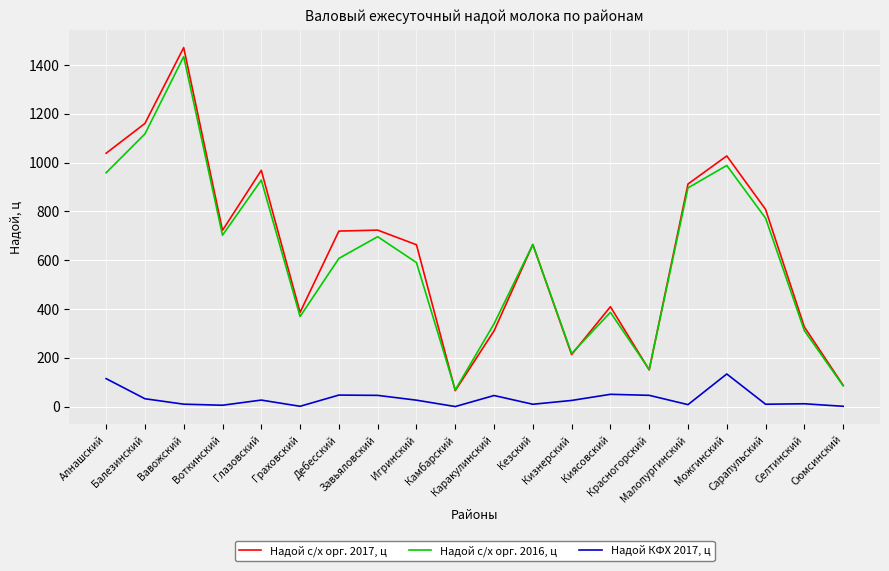

True or false: Надой с/х орг. 2016, ц and Надой КФХ 2017, ц cross at least once.

False